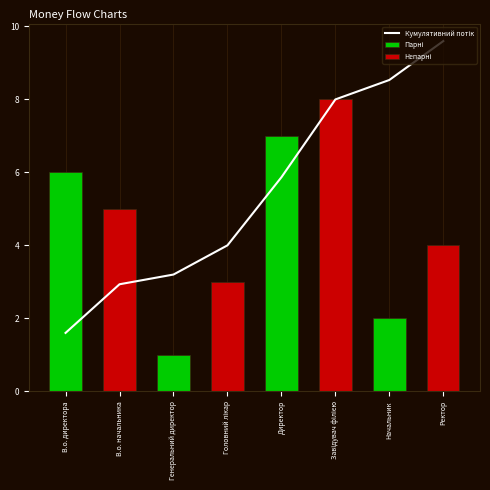

At how many categories does at least one series exceed 5?

5